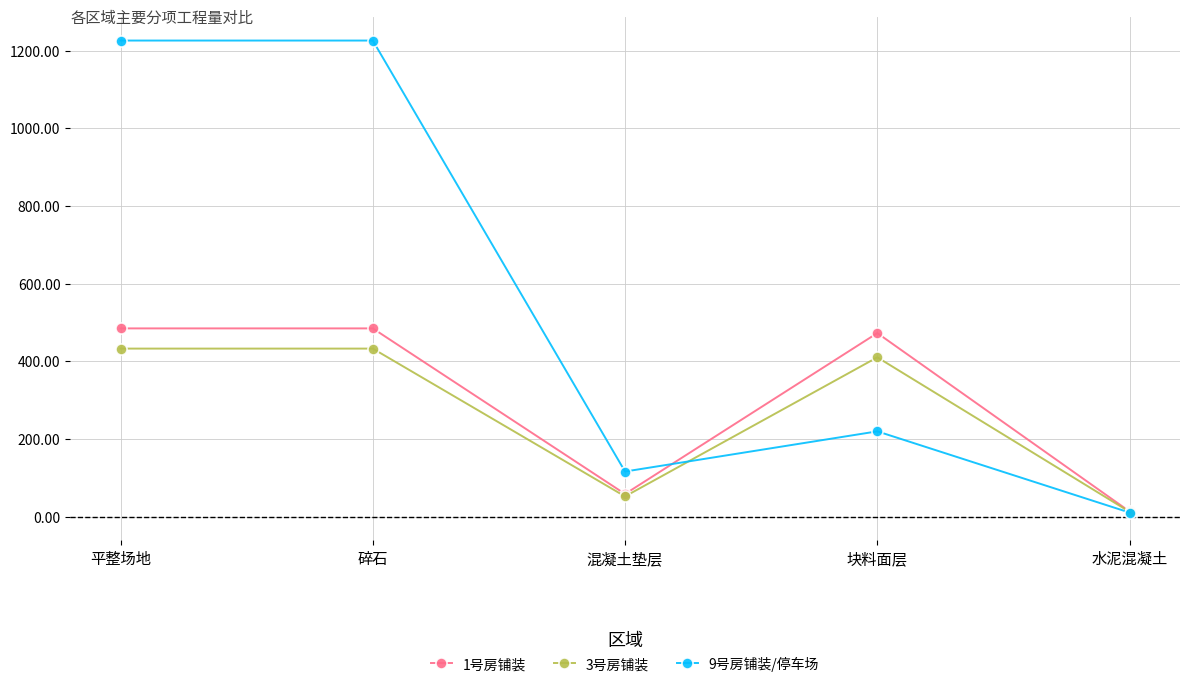

Is it true that 1号房铺装 equals 472.5 at 块料面层?

True